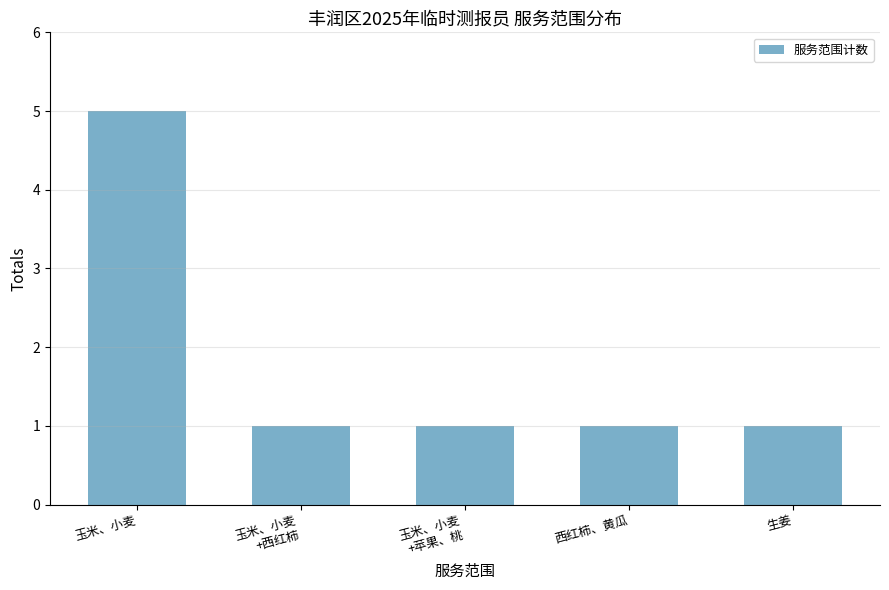

What is the difference between the maximum and minimum values?

4